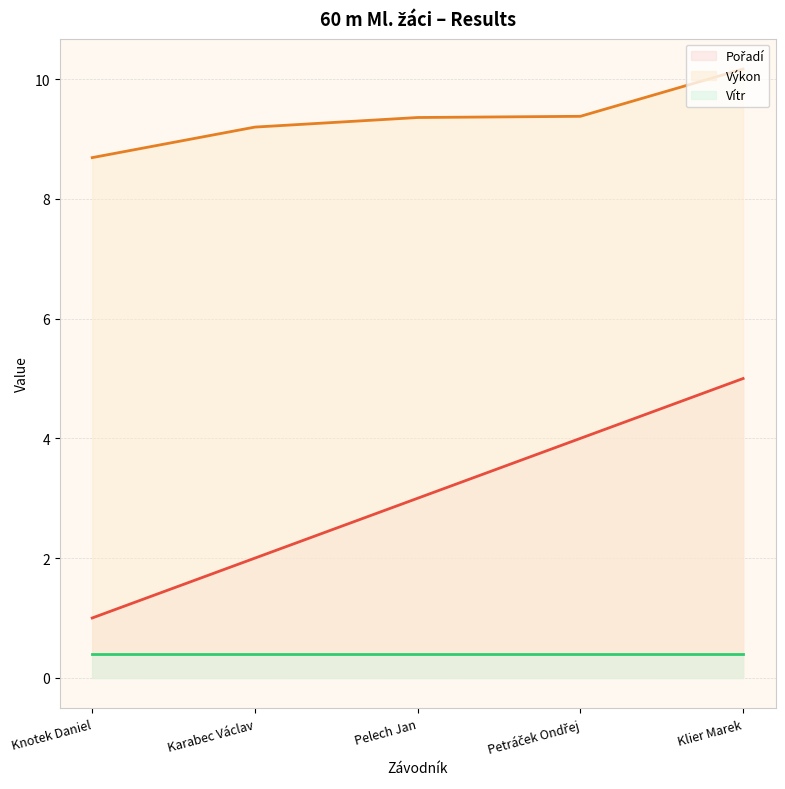

Which has a higher value, Petráček Ondřej or Pelech Jan?

Petráček Ondřej